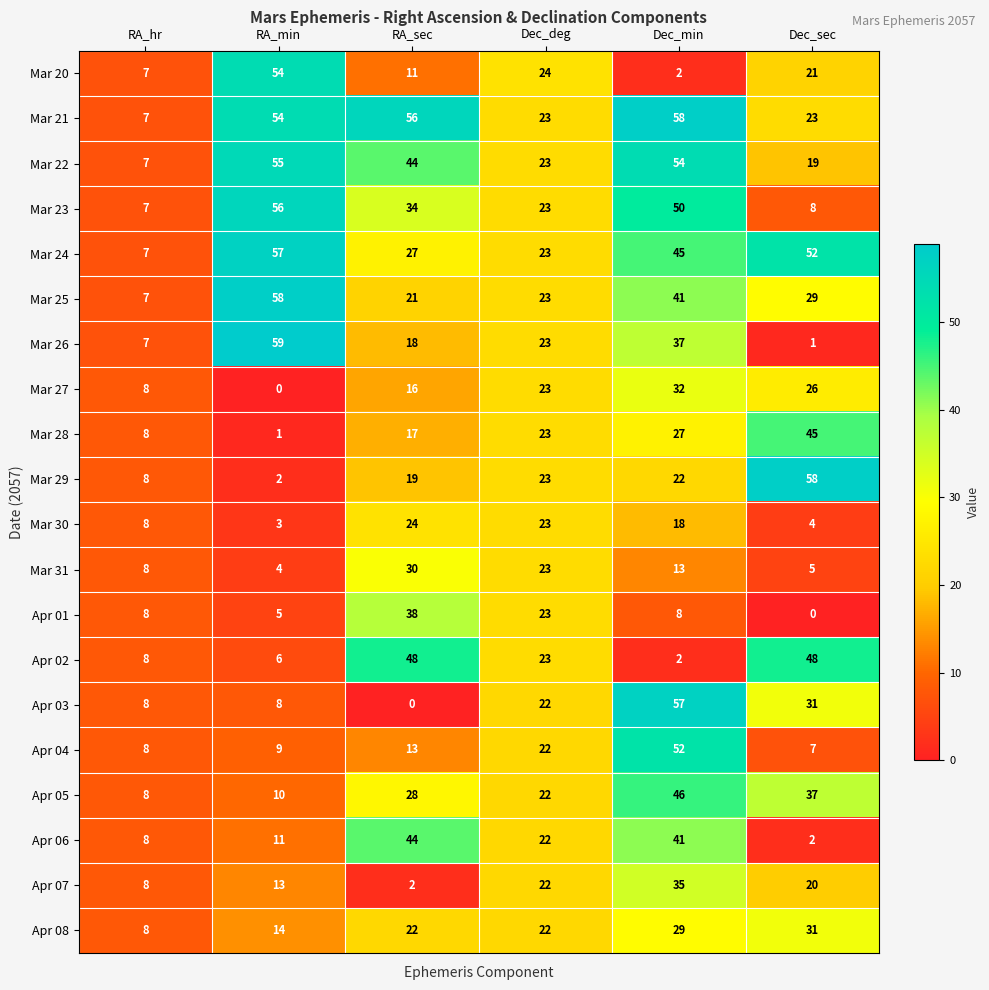

At how many categories does at least one series exceed 54?

4